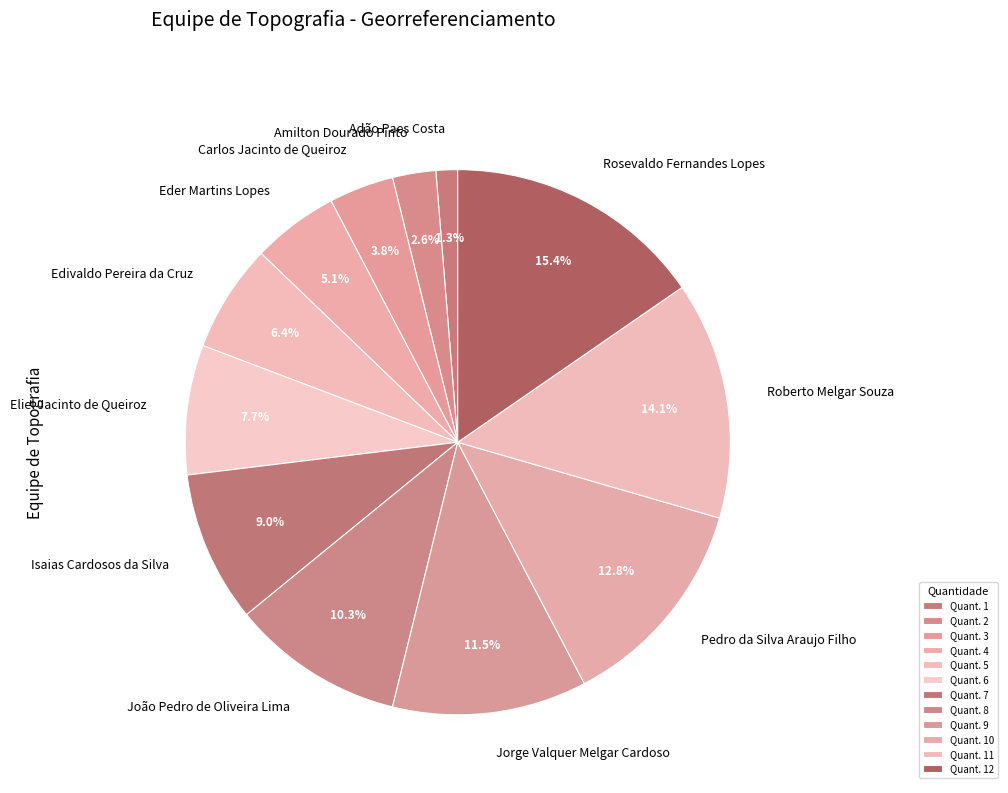

Does Amilton Dourado Pinto represent more than half of the total?

No